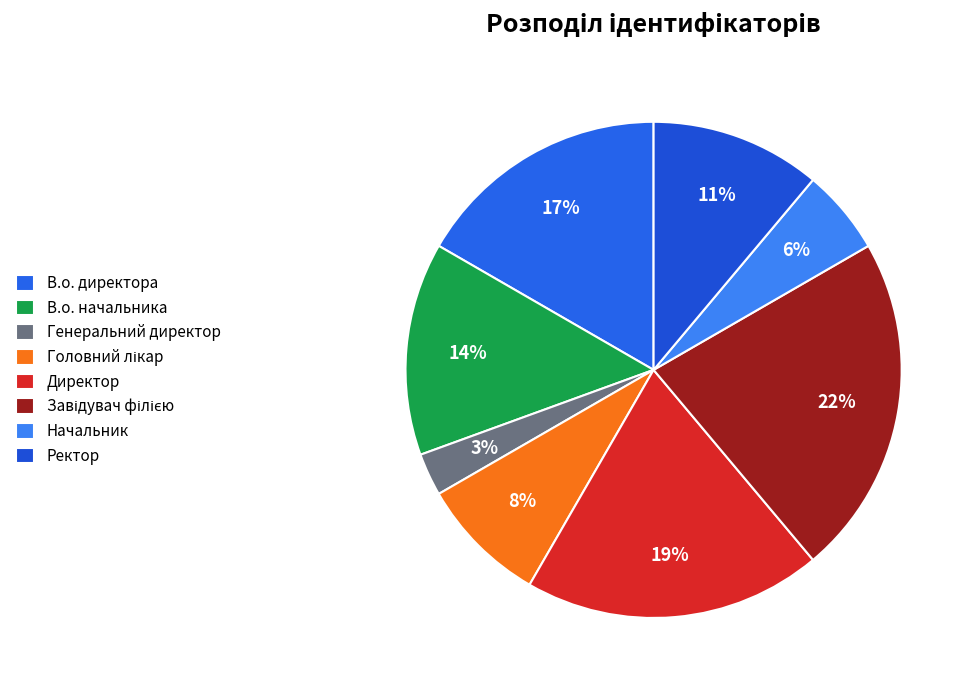

Count the number of slices in the pie.

8